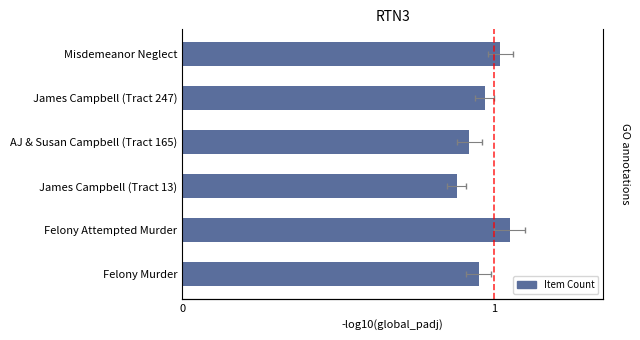

Reading left to right, transcribe all the data shown in this chart.

0.9	1.1	0.9	0.9	1.0	1.0